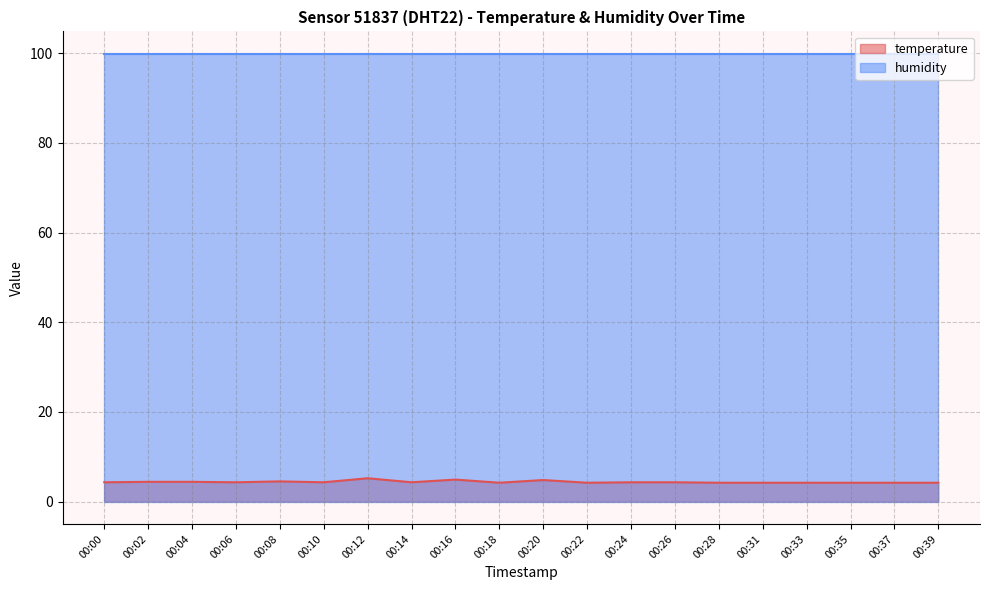

Which label corresponds to the largest value in the chart?

00:12